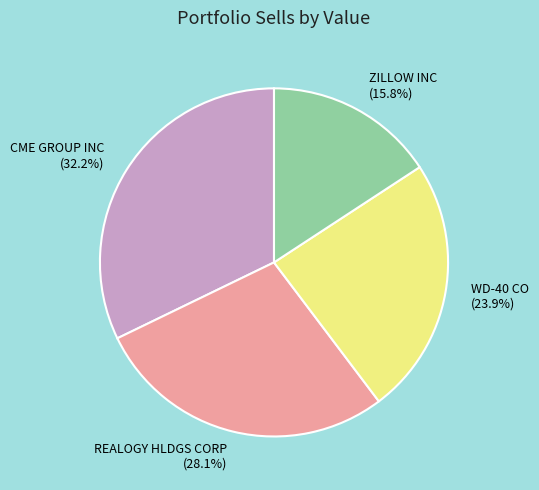

To the nearest percent, what percentage of the pie is WD-40 CO?

24%